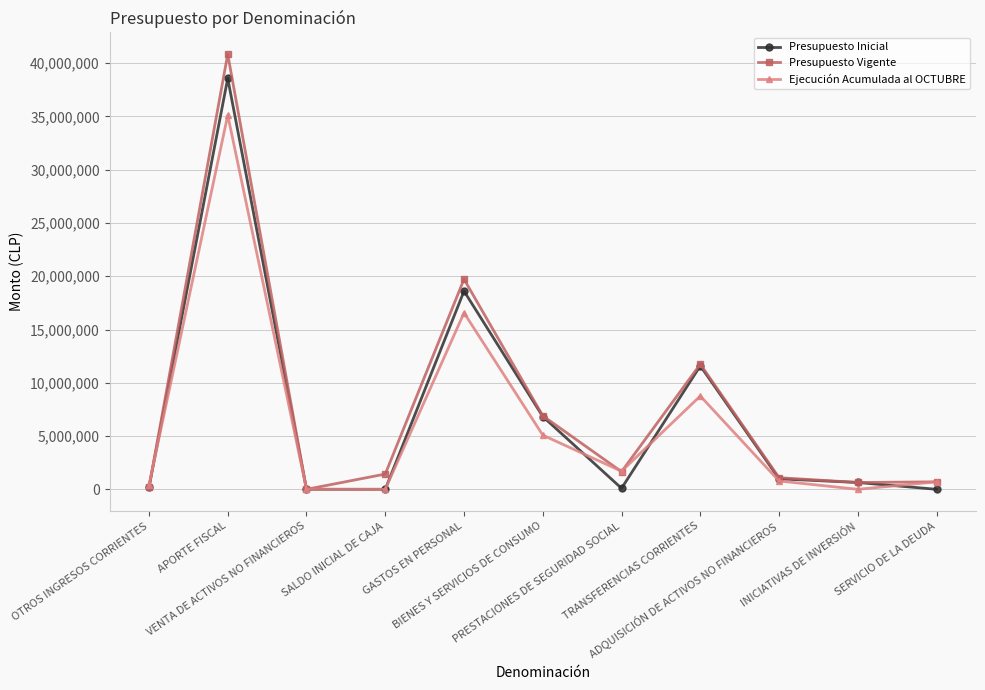

What is the sum of the Presupuesto Inicial values at INICIATIVAS DE INVERSIÓN and BIENES Y SERVICIOS DE CONSUMO?

7475449